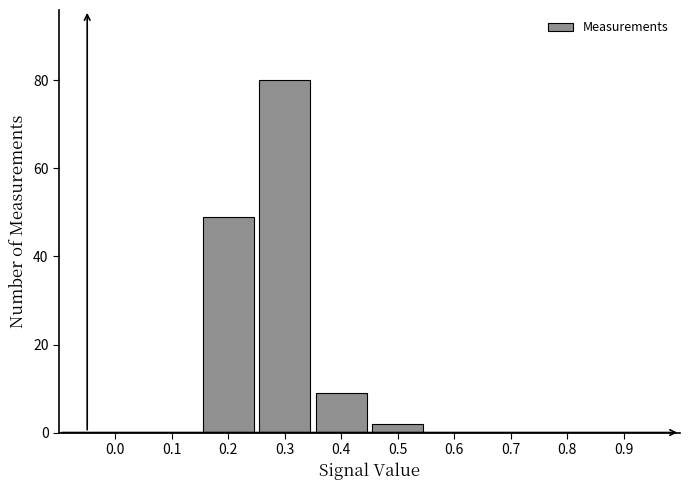

What is the maximum value shown in the chart?

80